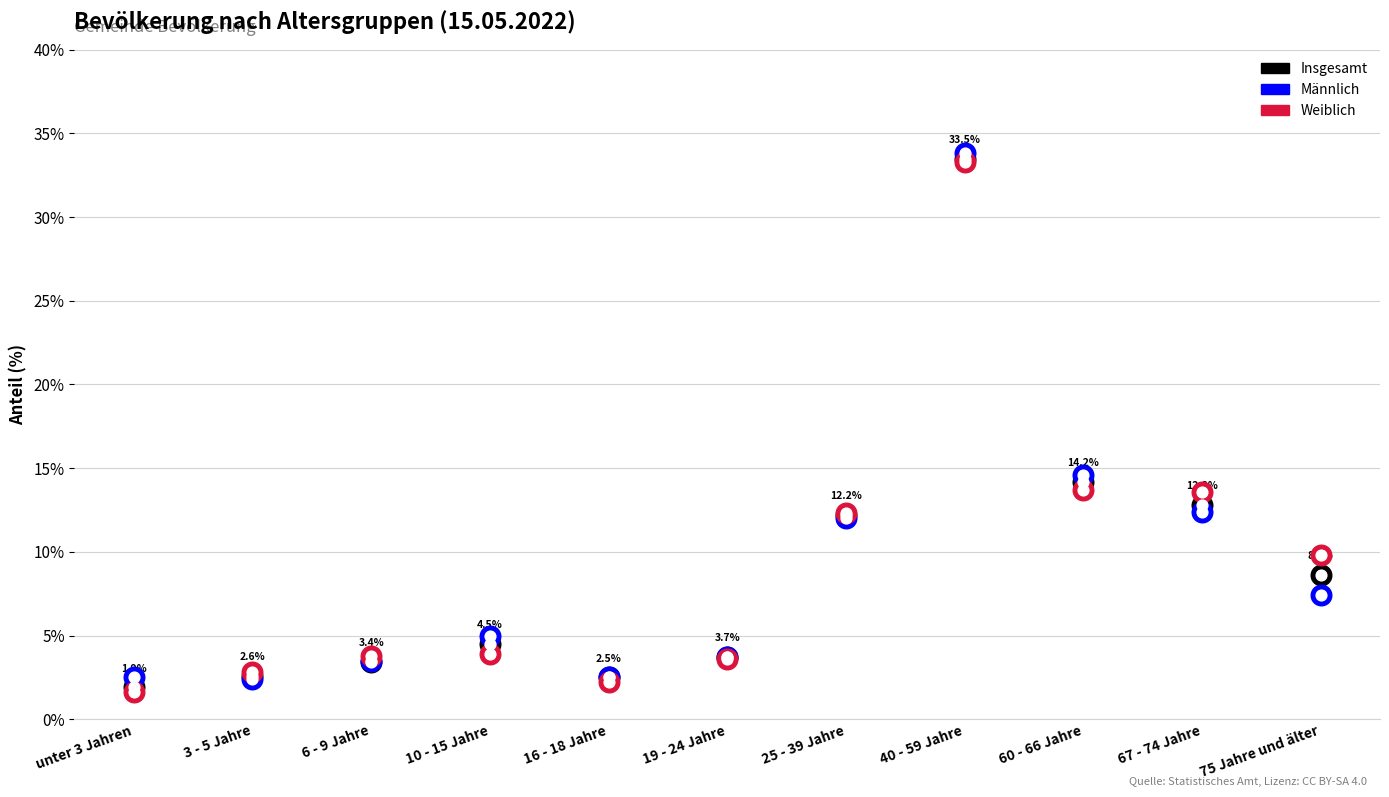

Which series has the largest total across all categories?

Weiblich